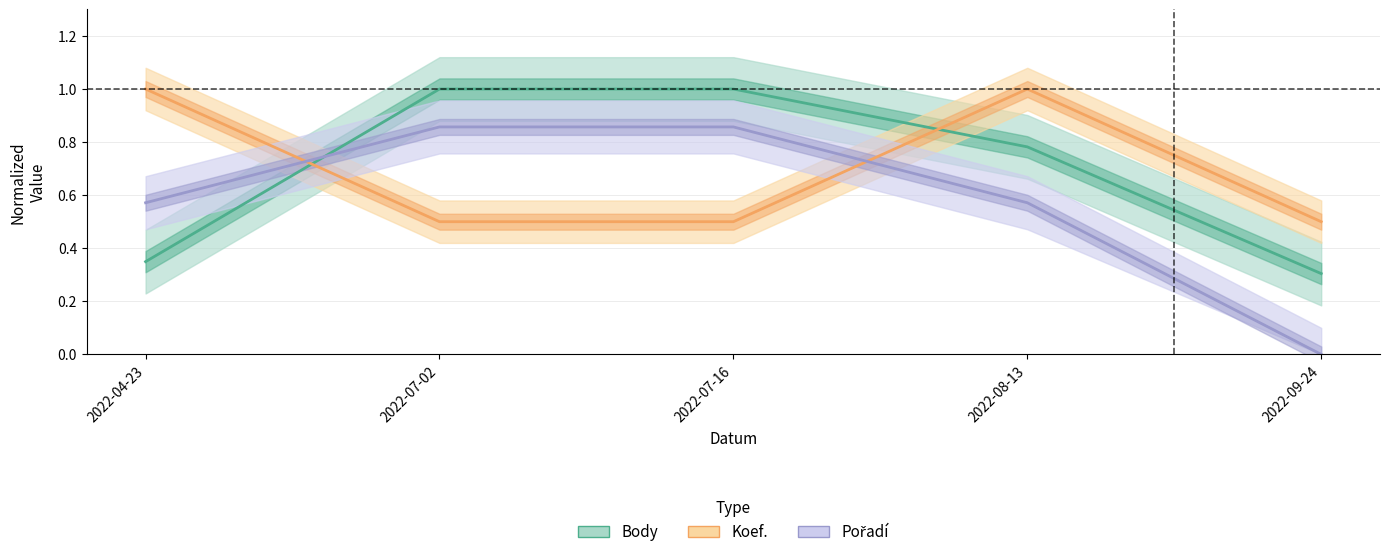

At how many categories does at least one series exceed 0?

5